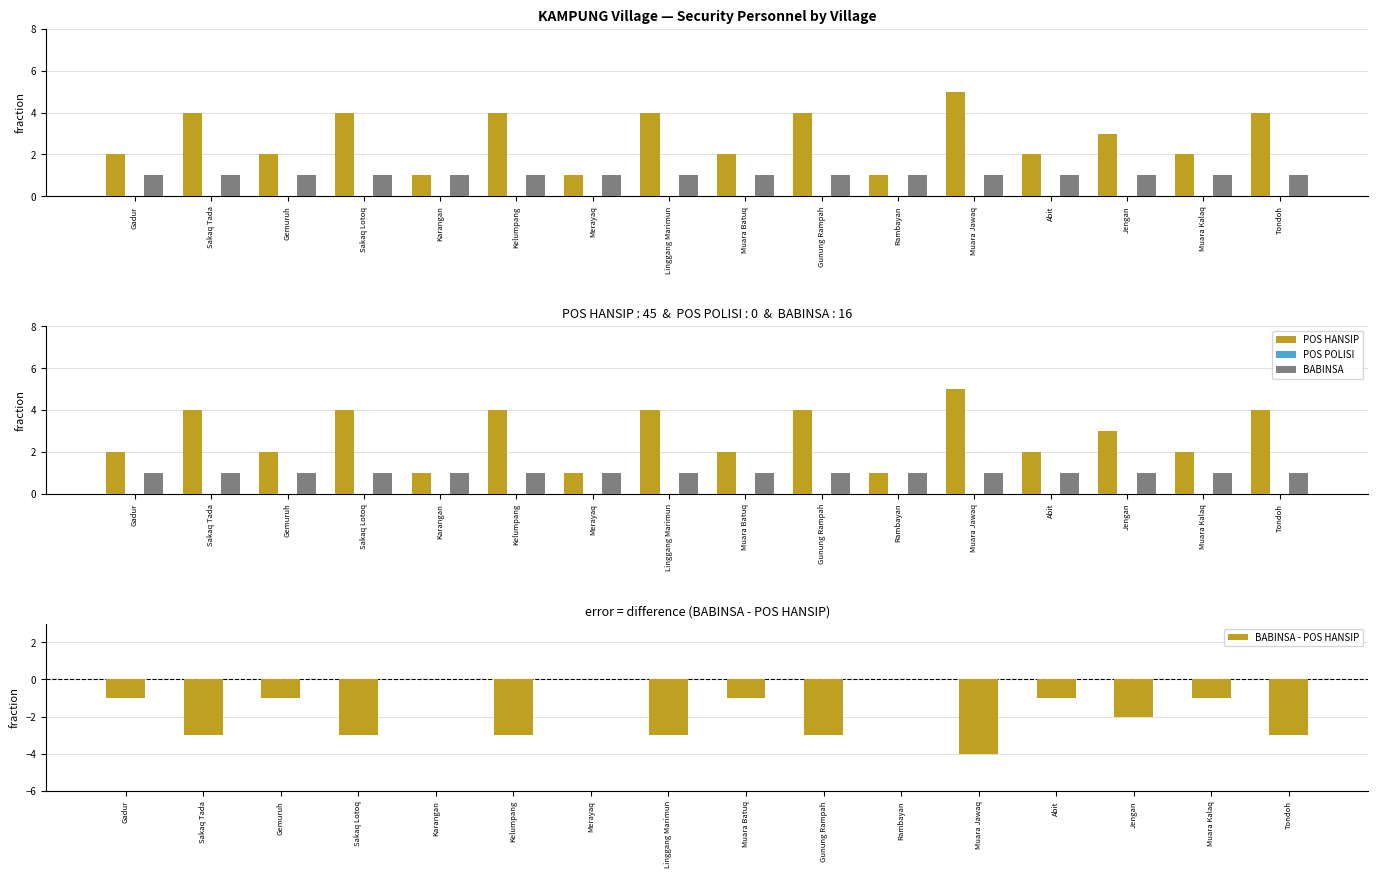

Is it true that POS HANSIP equals 4 at Sakaq Lotoq?

True